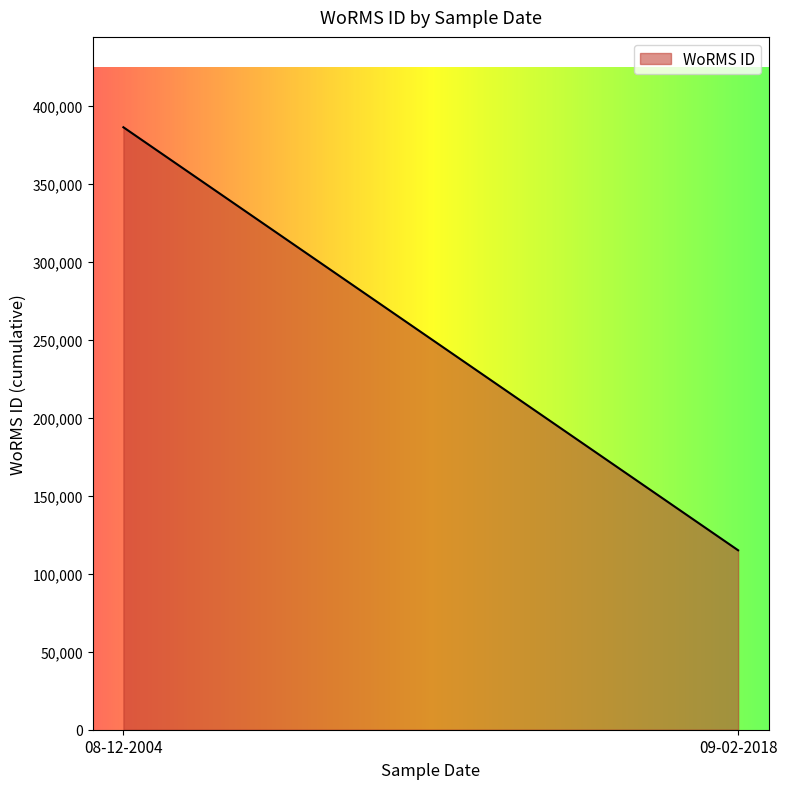

What is the greatest value displayed?

386418.0